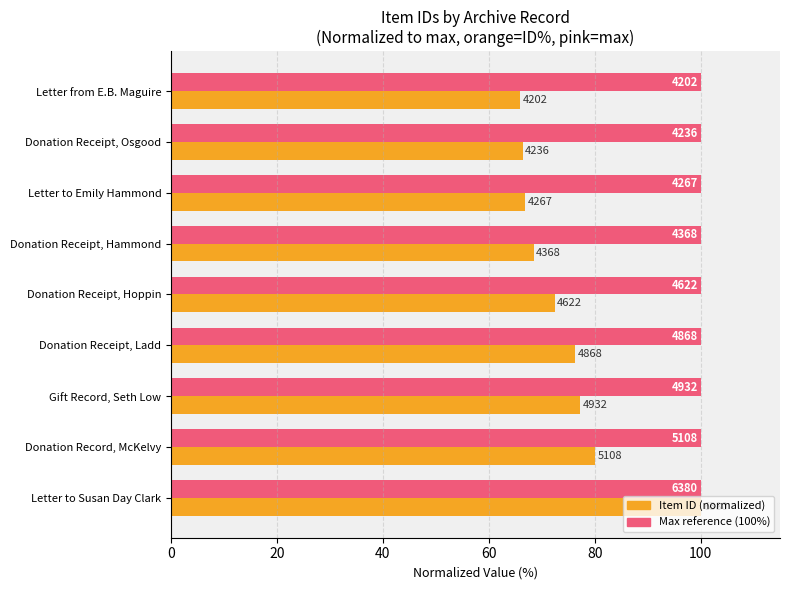

What is the greatest value displayed?

100.0